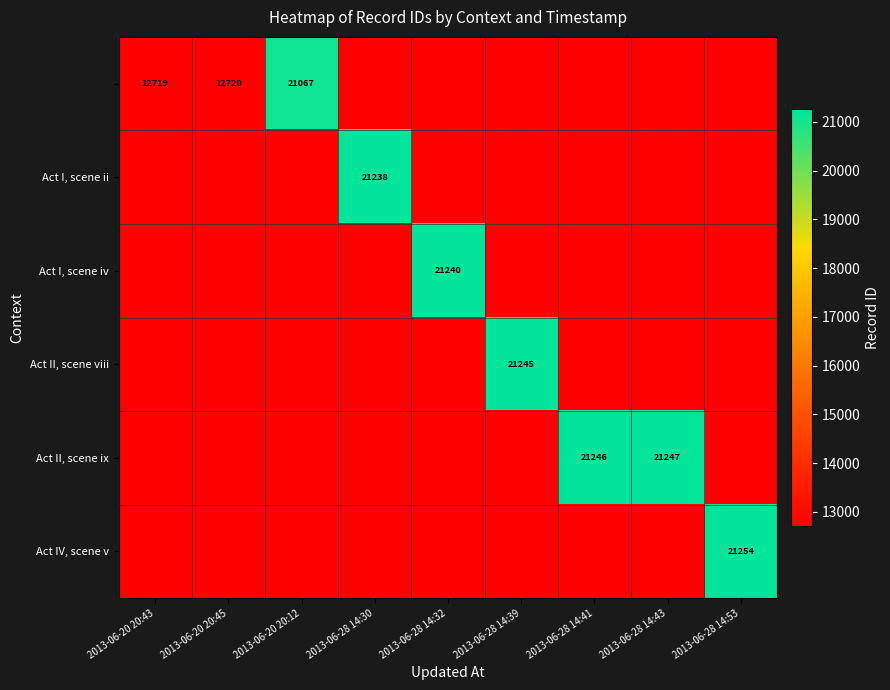

At which category is the sum across all series the highest?

2013-06-28 14:53